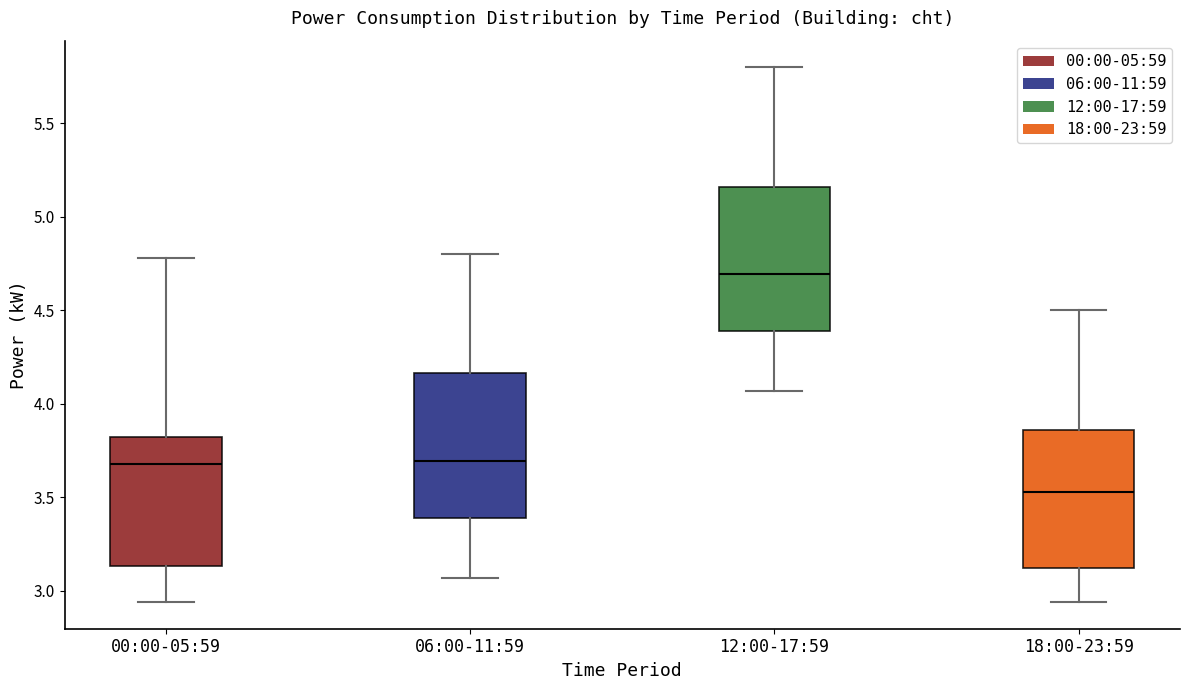

Where is the upper edge of the box for 00:00-05:59 on the y-axis? The values are not printed on the chart, so give them approximately, as read against the axis.

3.80